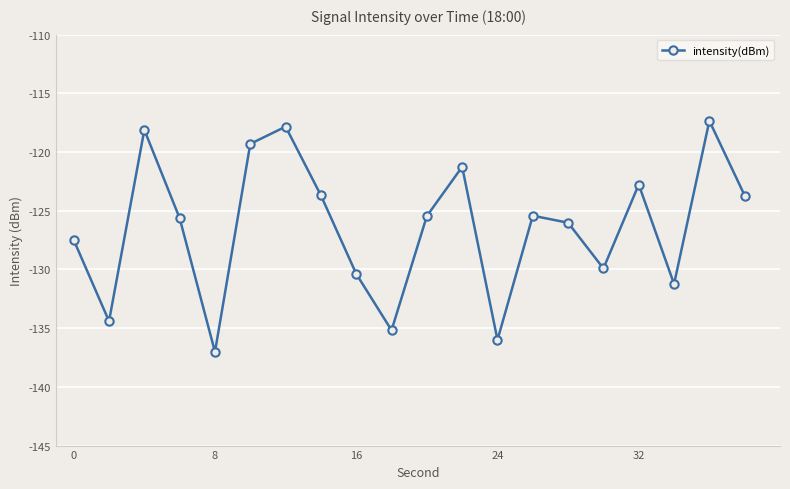

What is the smallest value displayed?

-137.0